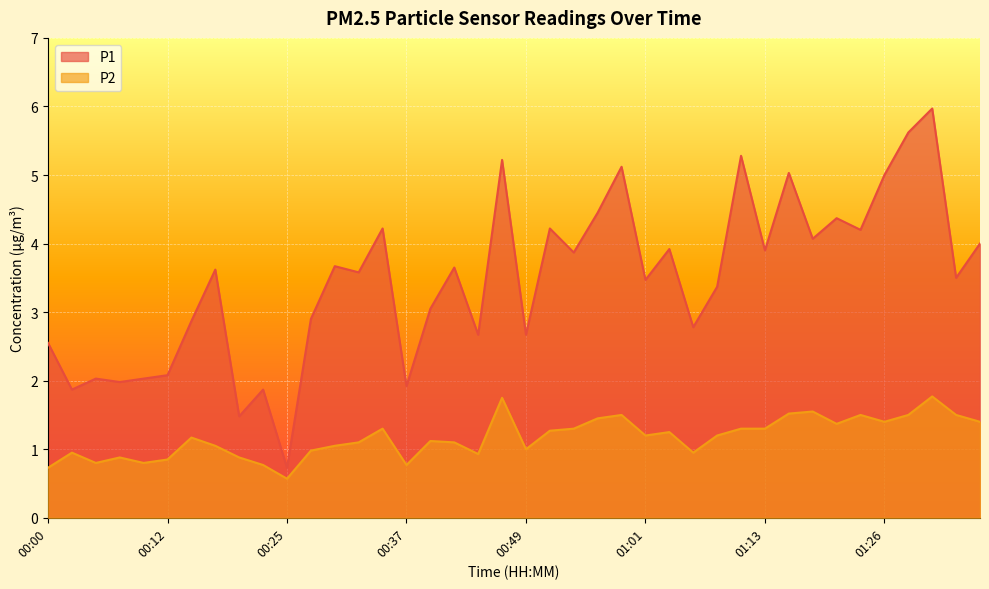

Where is the first local maximum for P1?

00:05